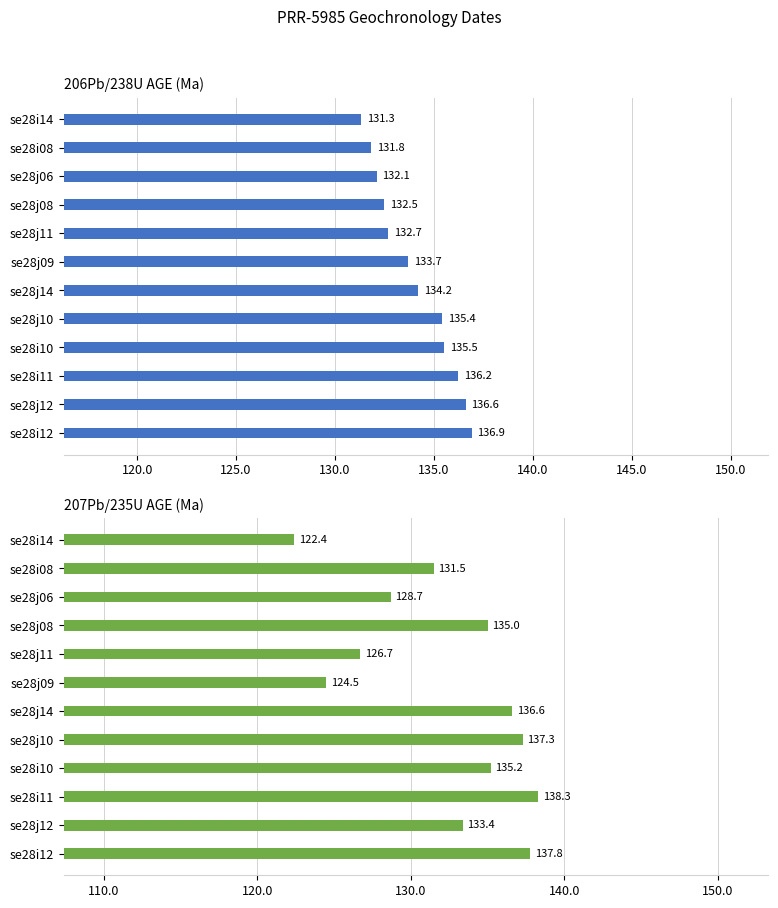

What is the average value of the 206Pb/238U AGE (Ma) series?

134.1